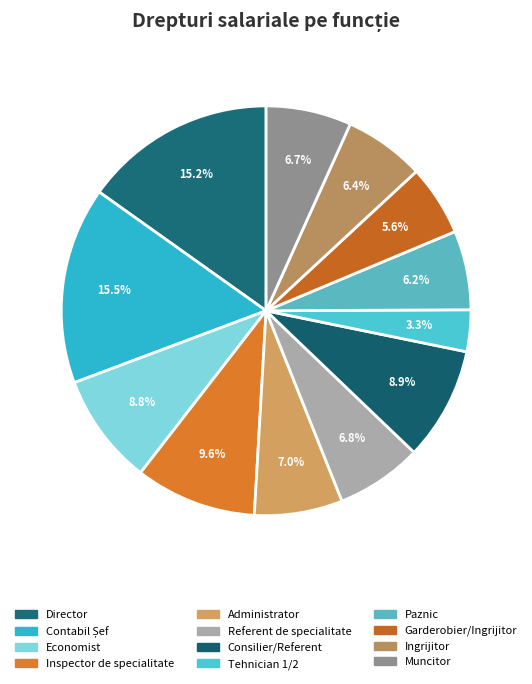

How many slices are in this pie chart?

12